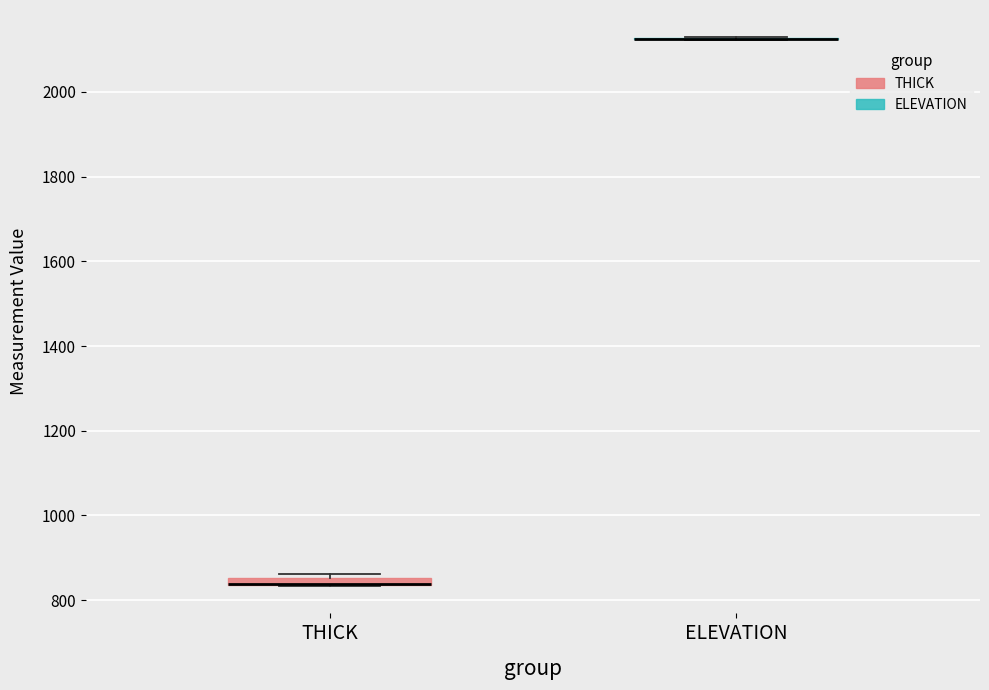

Where is the upper edge of the box for THICK on the y-axis? The values are not printed on the chart, so give them approximately, as read against the axis.

860